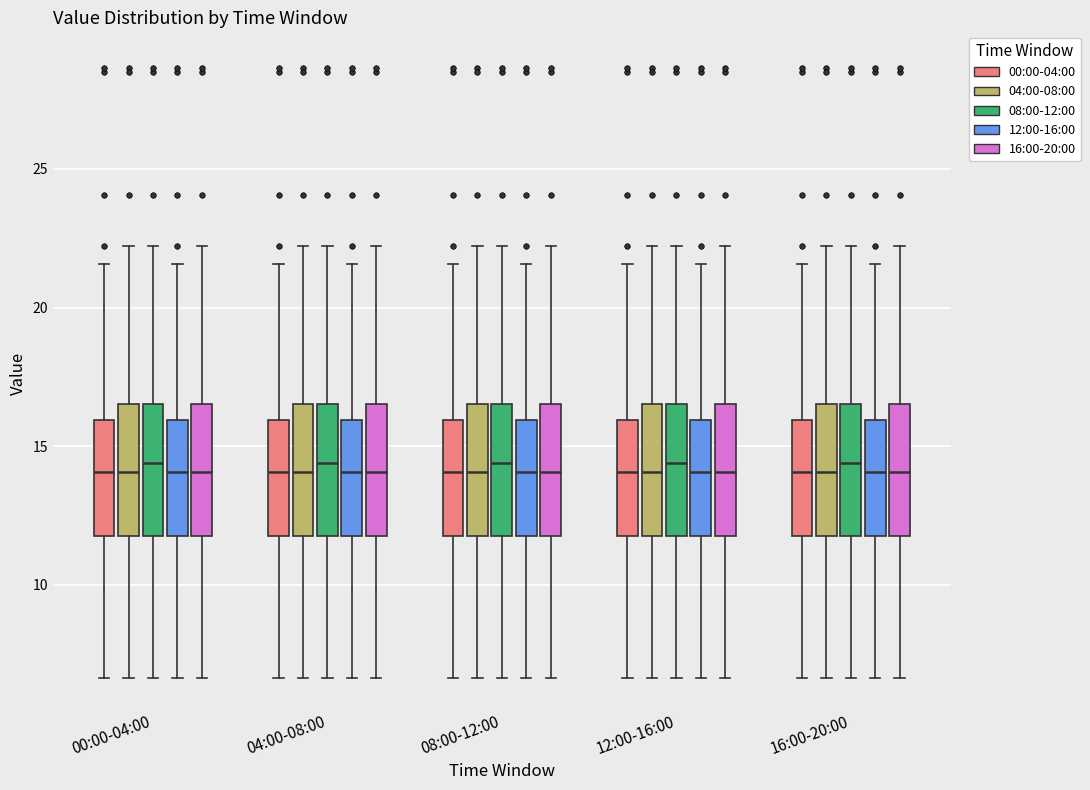

Where is the upper edge of the box for 04:00-08:00 (16:00-20:00) on the y-axis? The values are not printed on the chart, so give them approximately, as read against the axis.

16.5